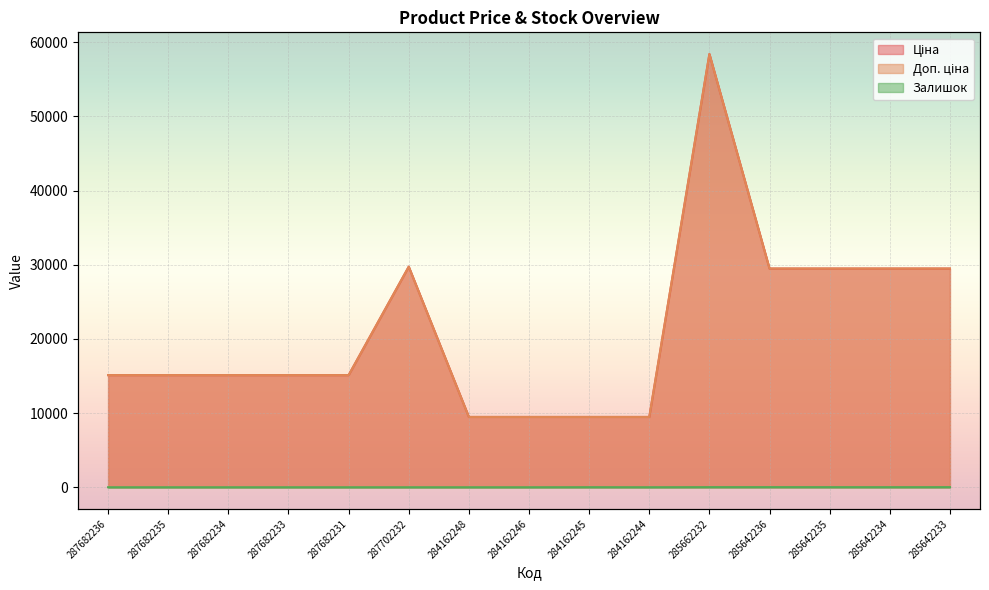

Rank the series at 287682234 from highest to lowest value.

Ціна, Доп. ціна, Залишок